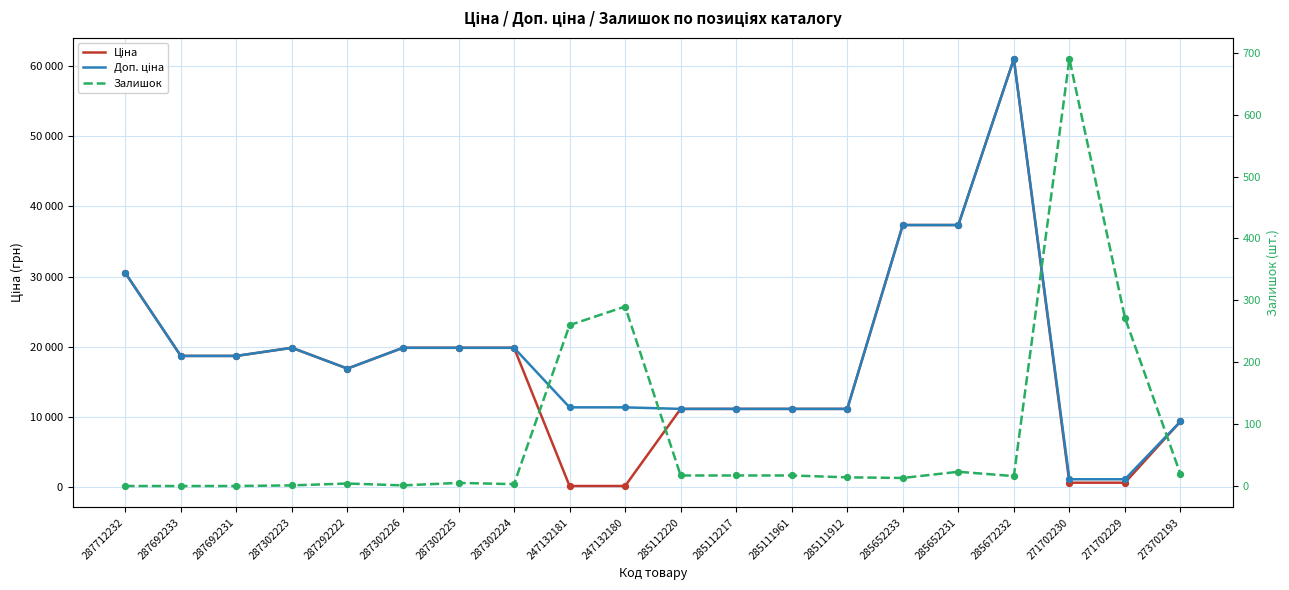

At how many categories does at least one series exceed 58224?

1